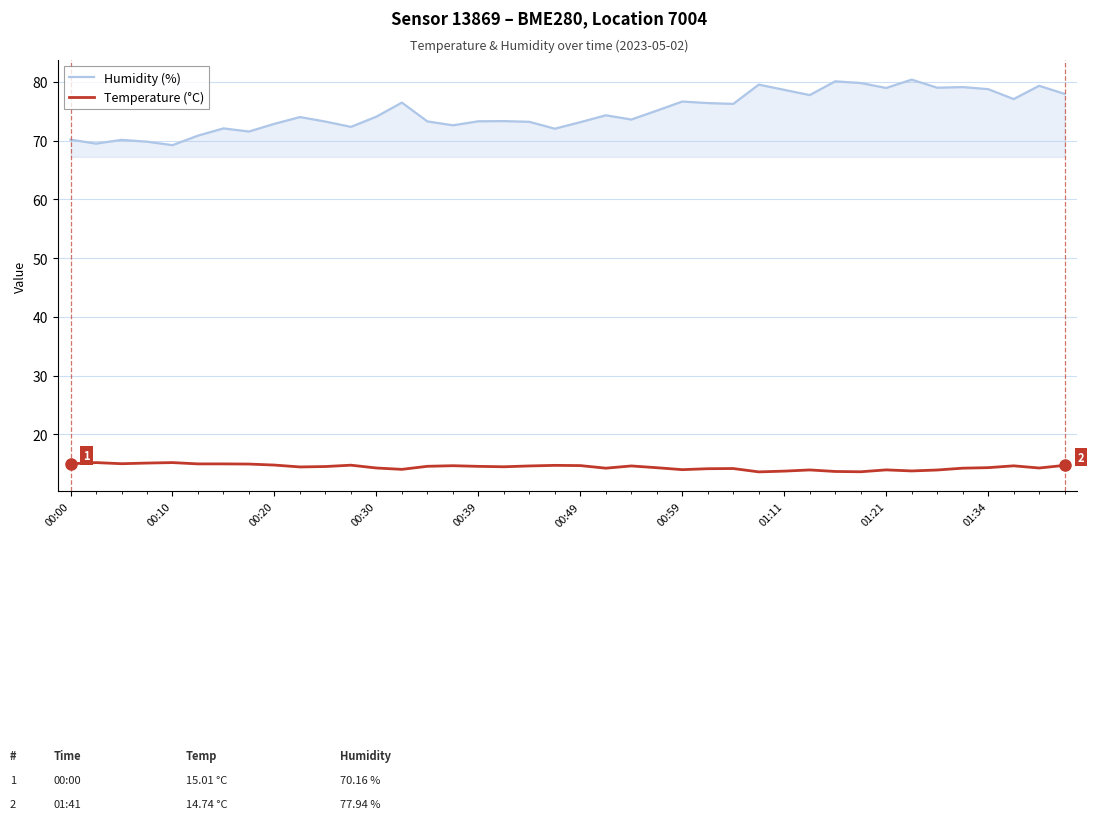

Count the number of categories in the chart.

40